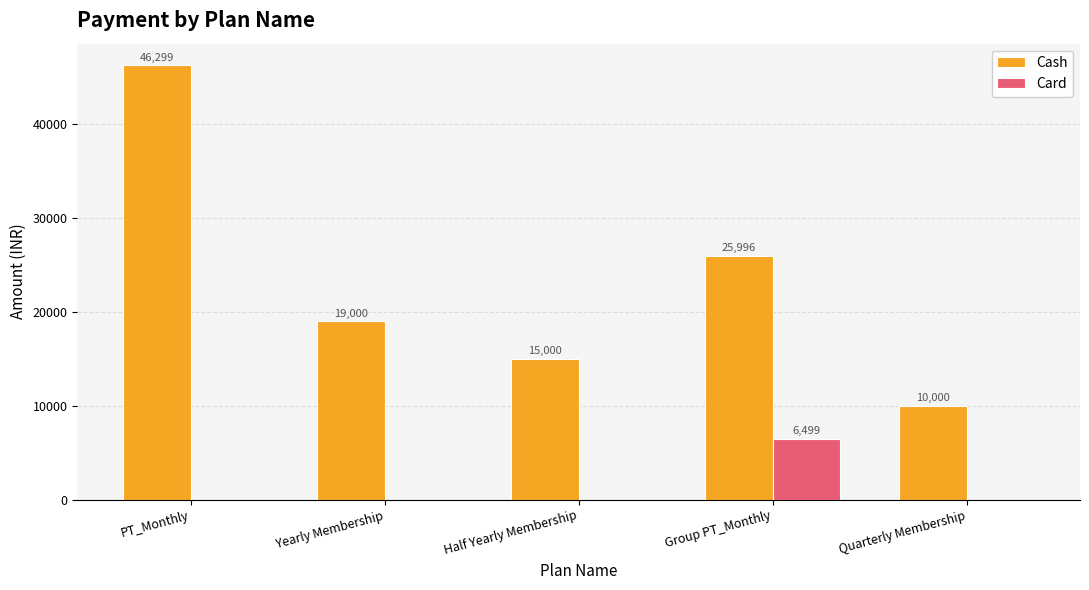

Which series changed the most between PT_Monthly and Yearly Membership?

Cash